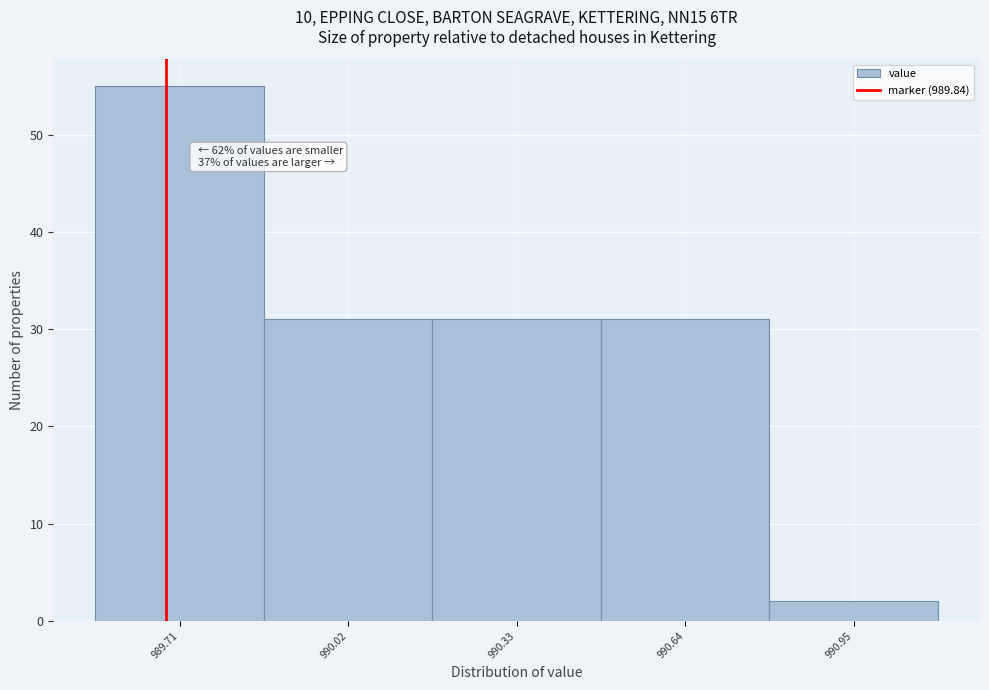

Reading left to right, what are all the values shown in this chart?

989.71=55	990.02=31	990.33=31	990.64=31	990.95=2